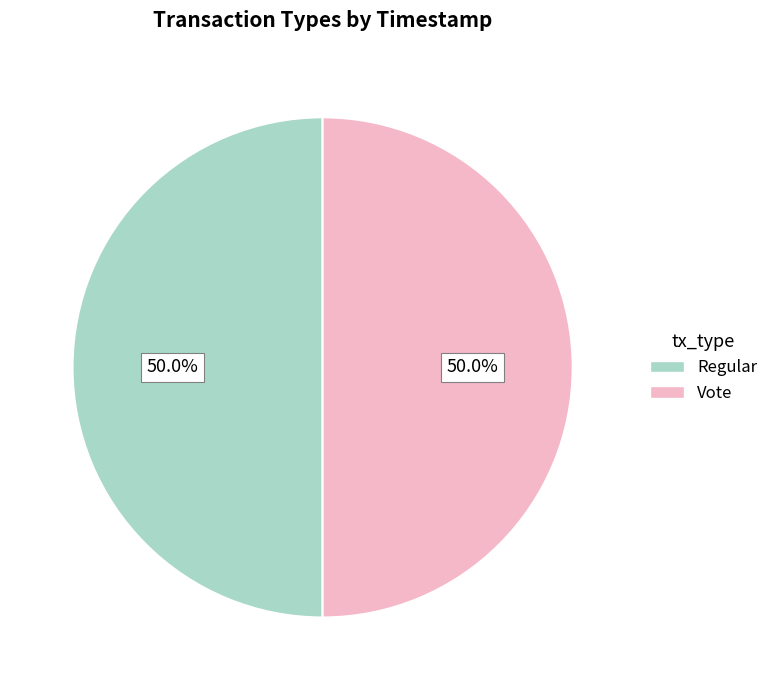

What is the ratio of the value at Vote to the value at Regular?

1.0